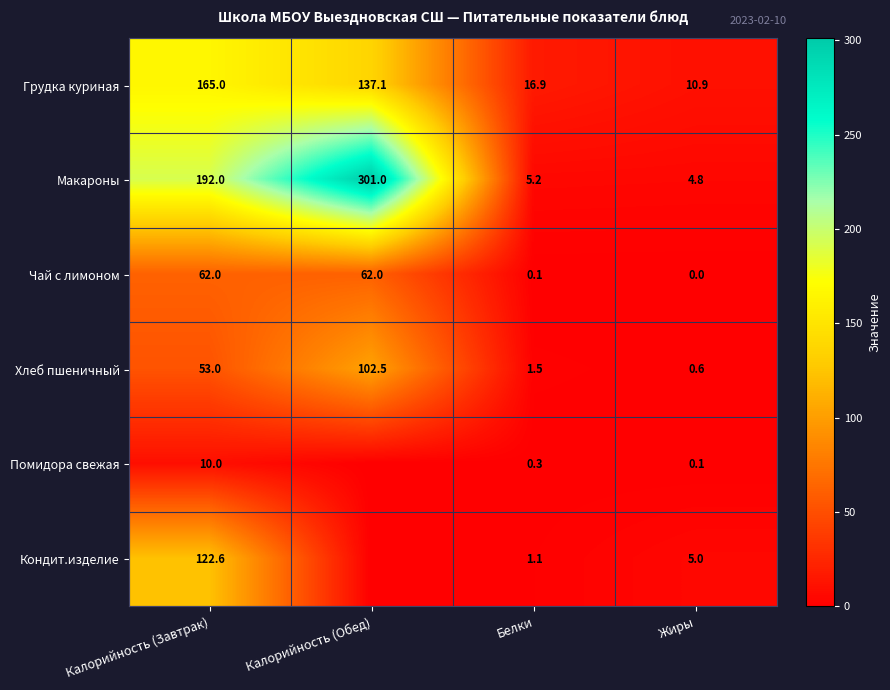

At which label does Чай с лимоном reach its minimum?

Жиры